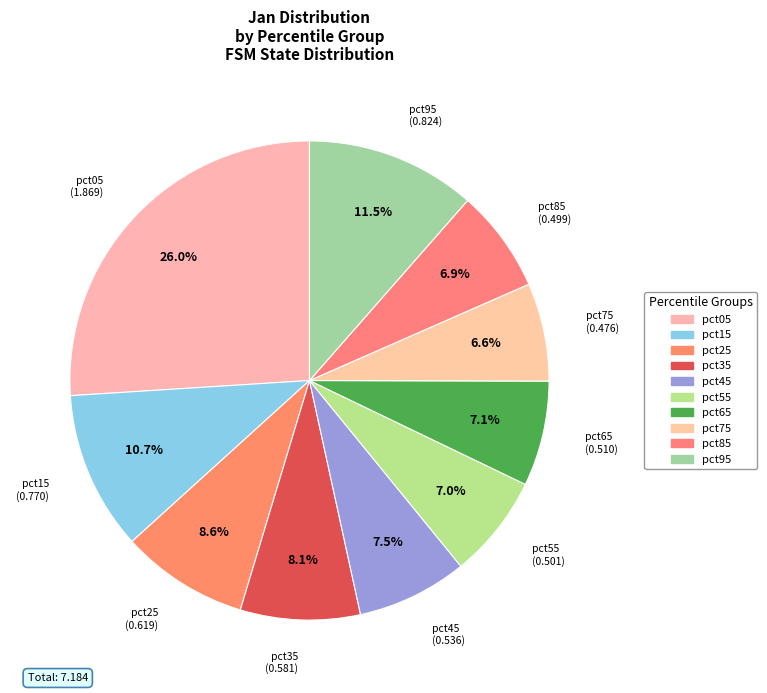

What percentage do pct85 and pct35 together represent?

15.0%